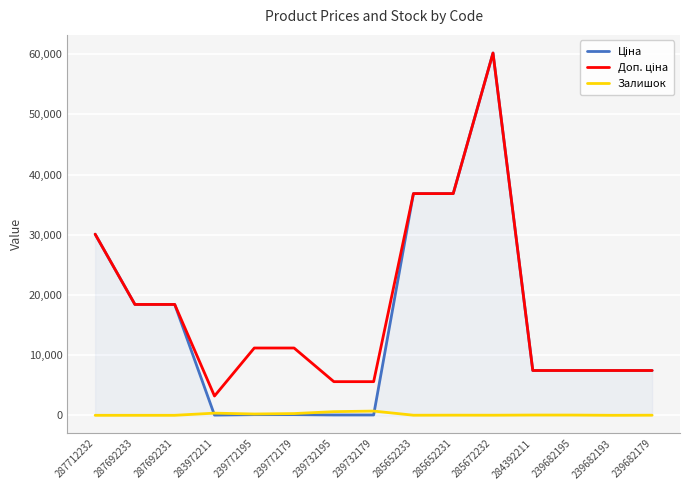

True or false: Залишок has a value of 44.0 at 284392211.

True